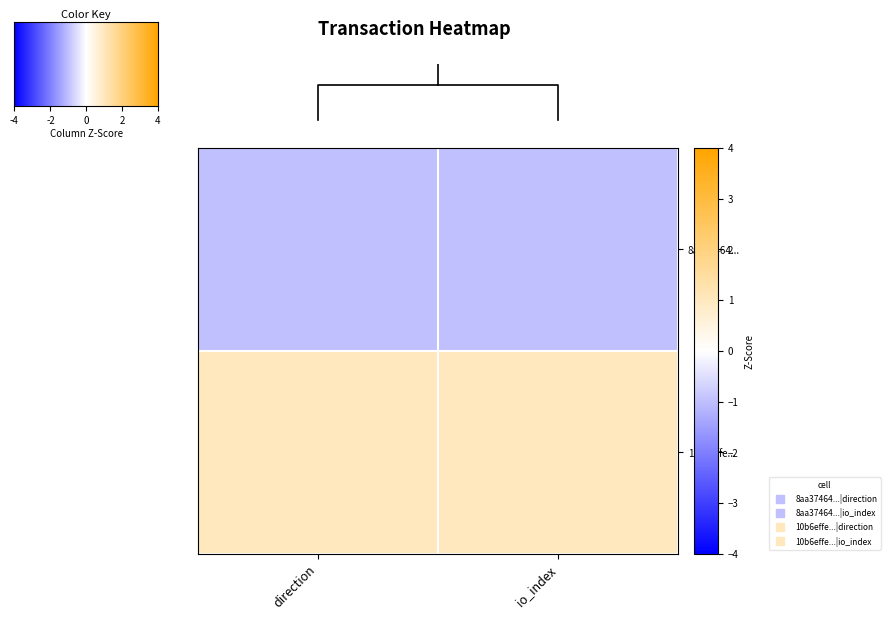

What is the greatest value displayed?

1